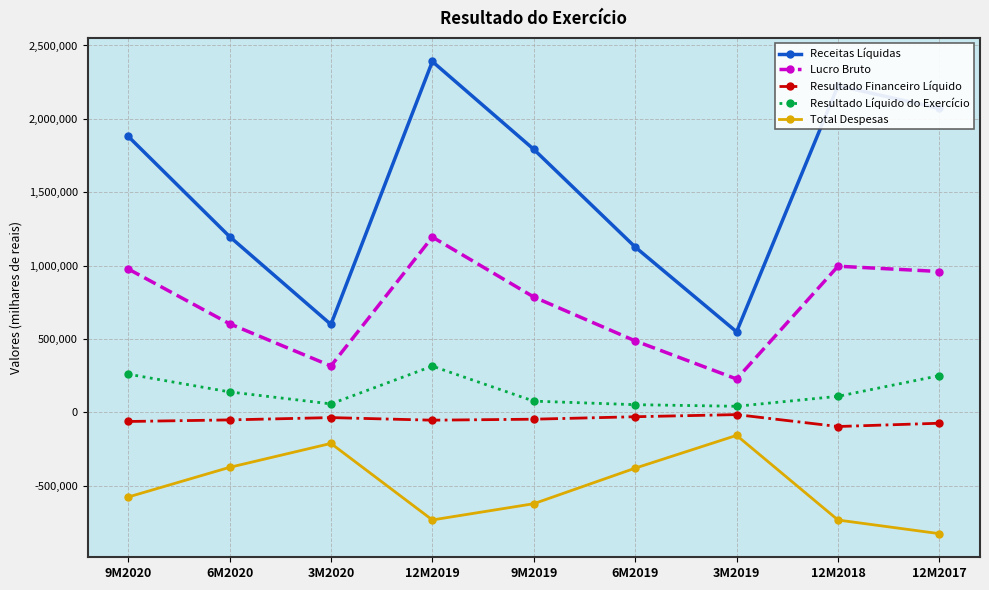

Read the Resultado Financeiro Líquido value at 12M2018.

-95637